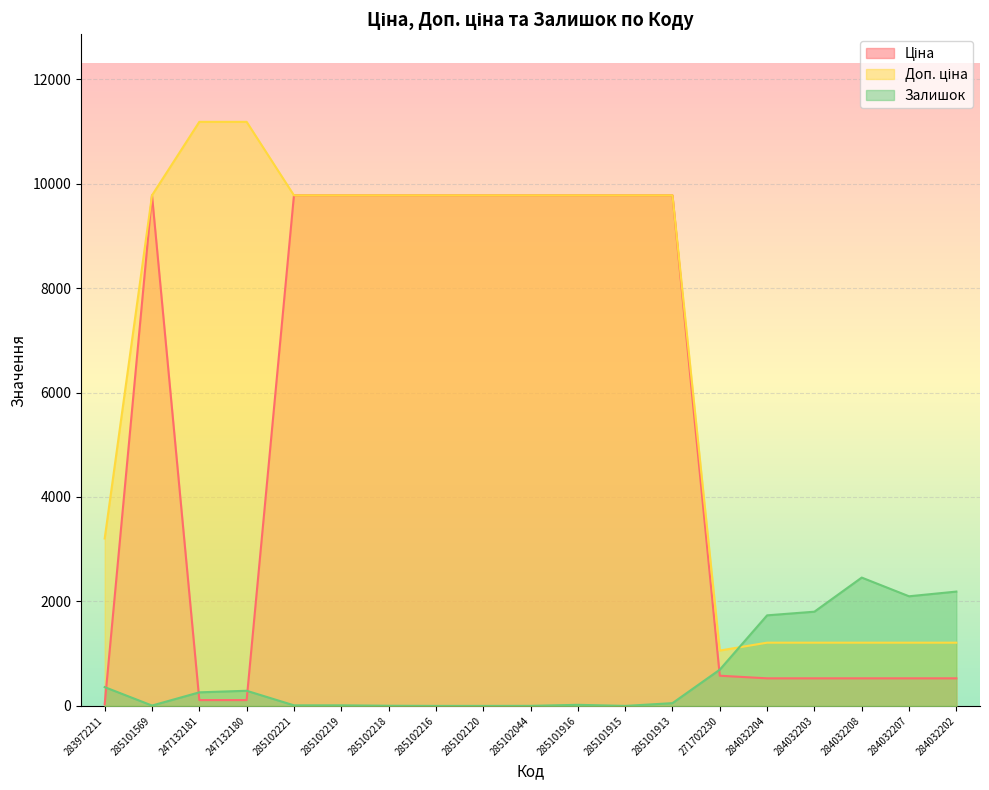

What are all the series names shown in the legend?

Ціна, Доп. ціна, Залишок